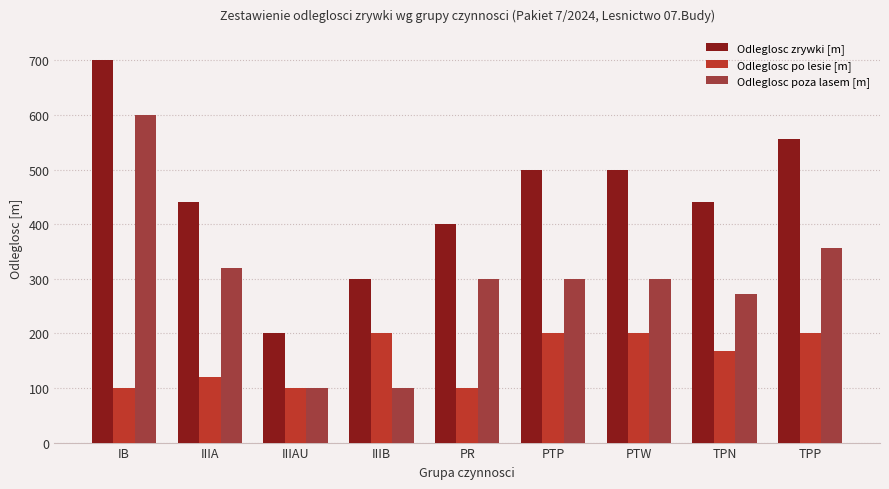

The Odleglosc zrywki [m] series shows 320 at TPP. True or false?

False